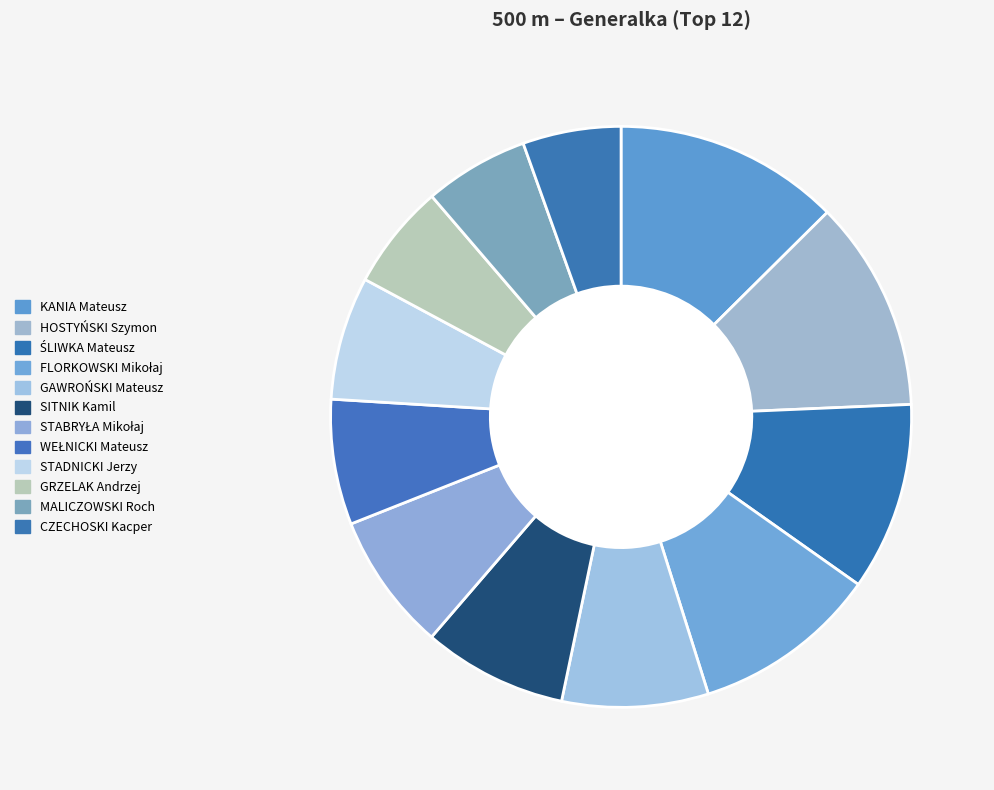

What is the change in value from HOSTYŃSKI Szymon to MALICZOWSKI Roch?

-51.0